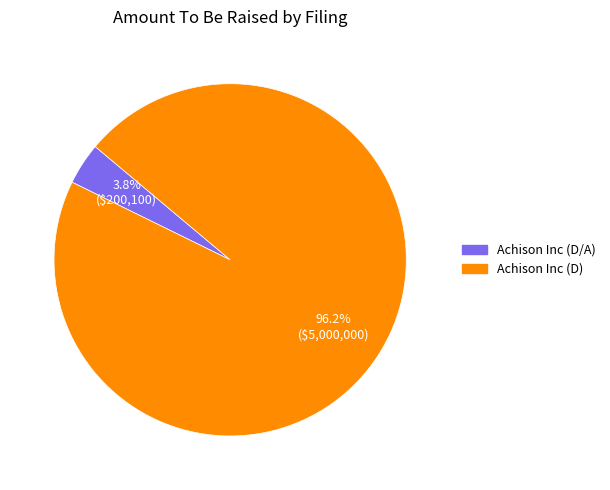

How many segments does this pie chart have?

2